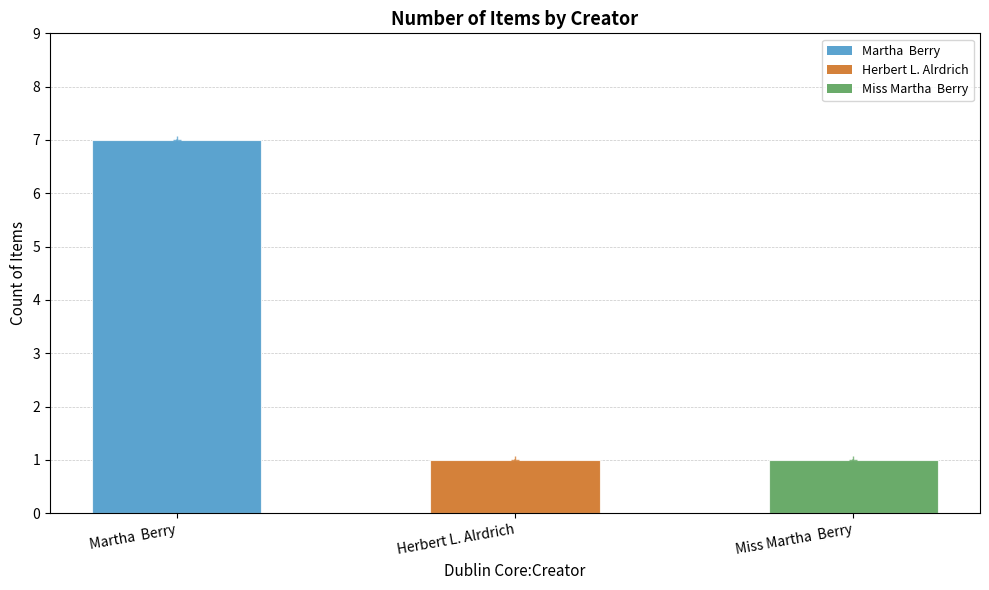

Count the values in the range 1 to 7.

3